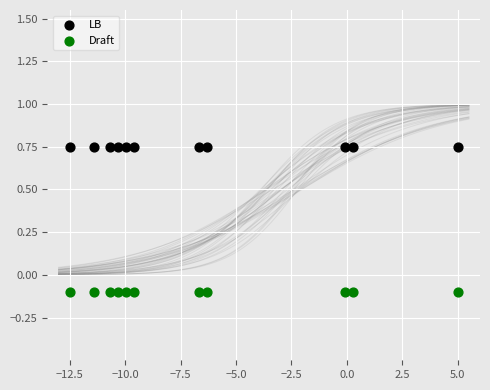

Which series reaches the maximum Y coordinate?

LB